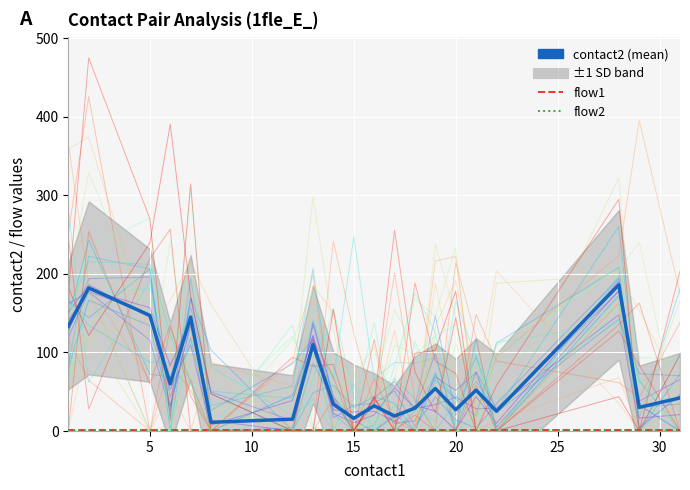

What is the smallest value displayed?

1